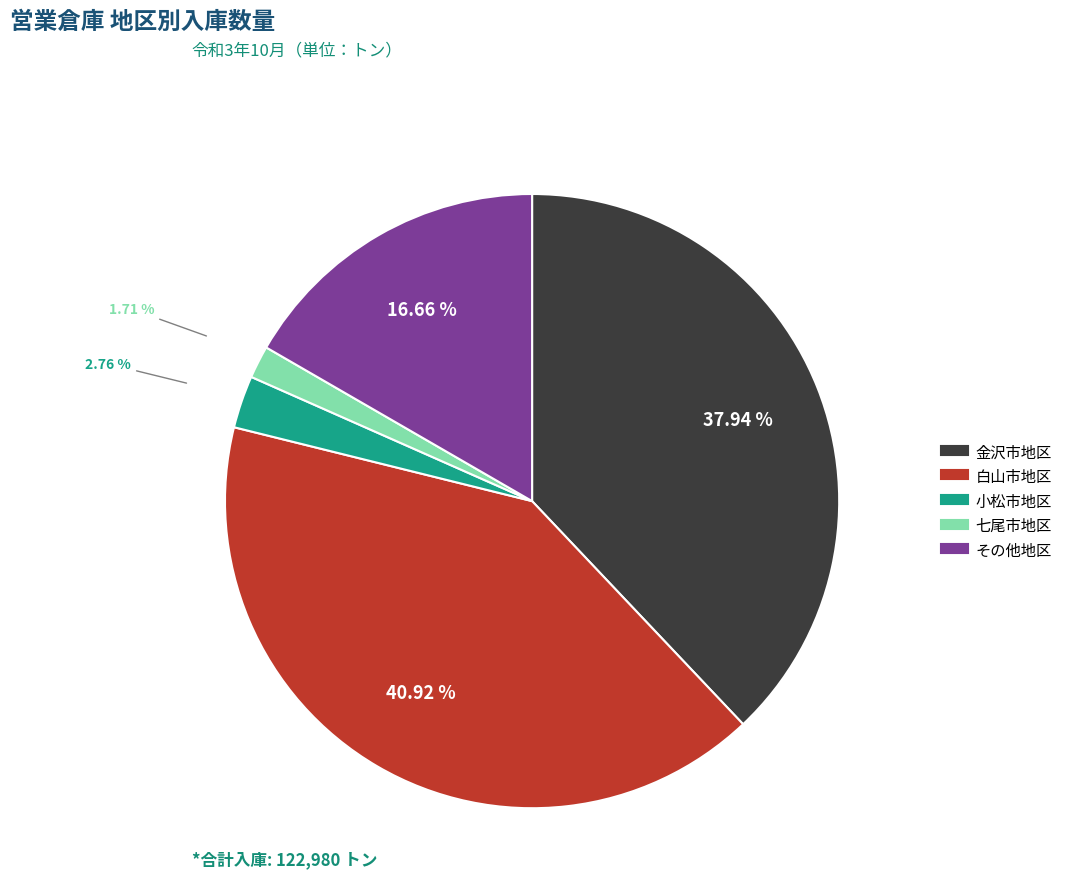

How many slices are in this pie chart?

5